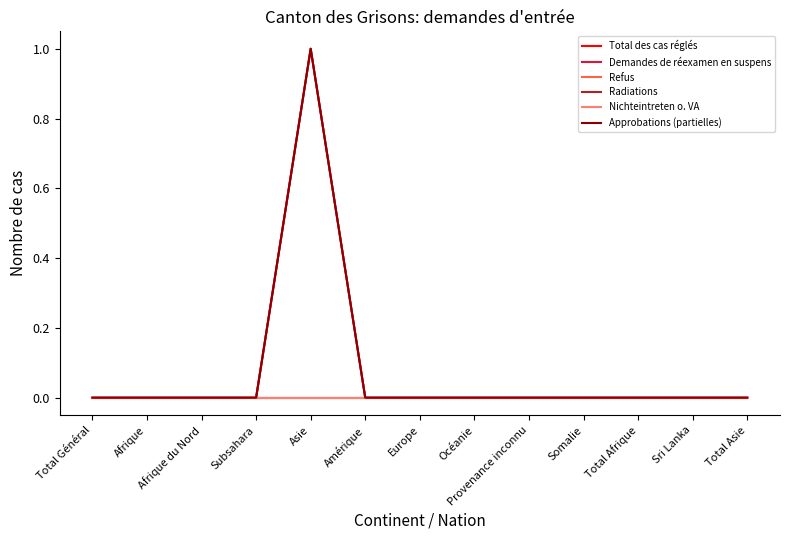

Which series changed the most between Total Afrique and Sri Lanka?

Total des cas réglés